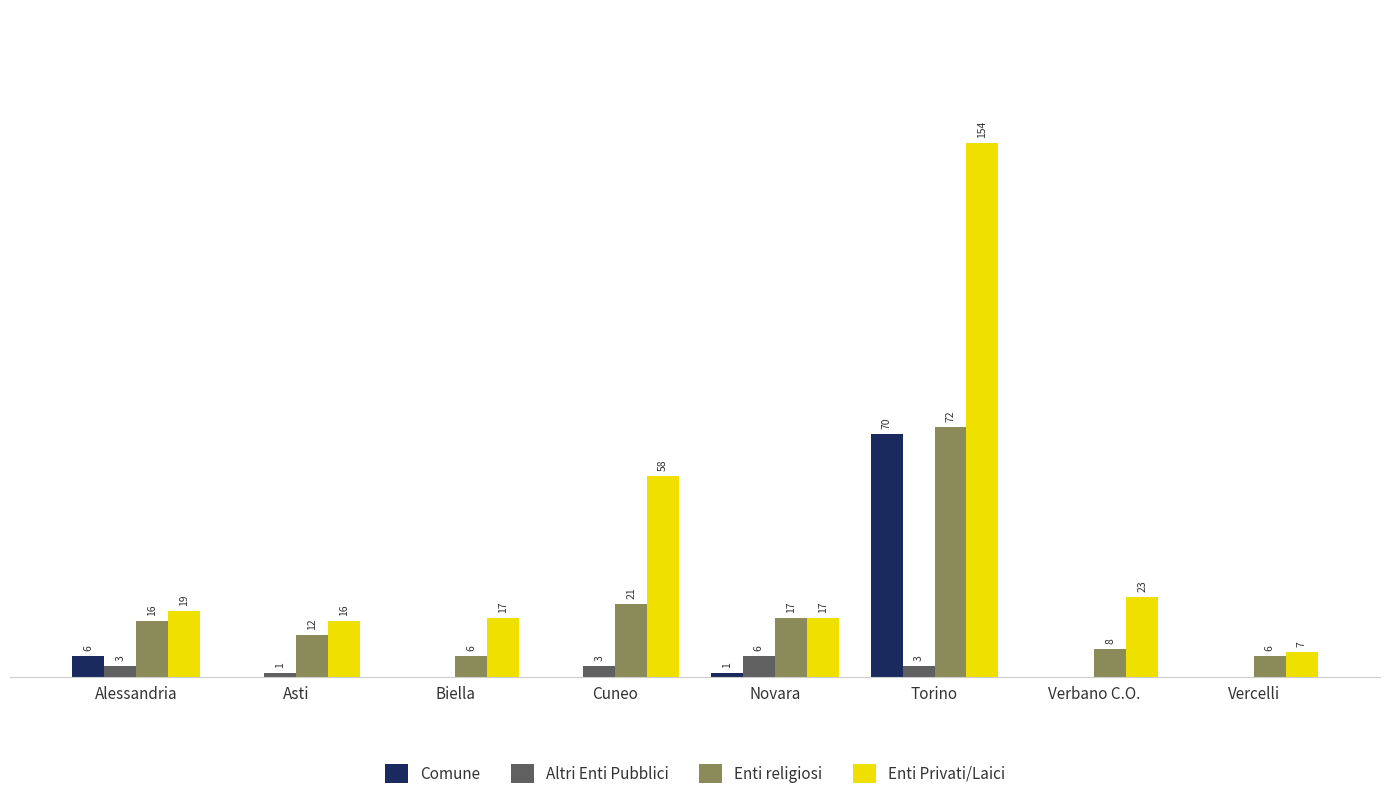

Does the chart contain stacked bars?

No